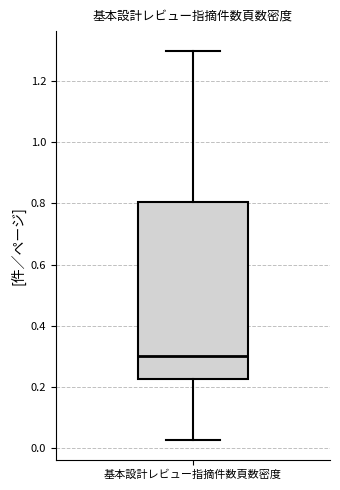

Where is the lower edge of the box for 基本設計レビュー指摘件数頁数密度 on the y-axis? The values are not printed on the chart, so give them approximately, as read against the axis.

0.22